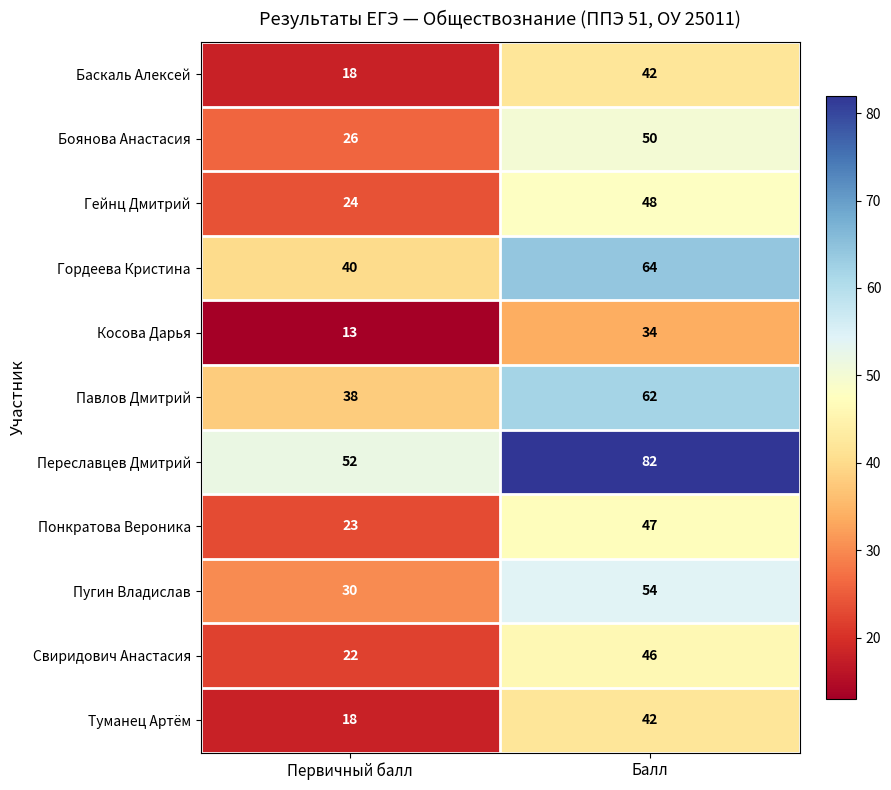

List the labels in order of Гордеева Кристина value, smallest first.

Первичный балл, Балл